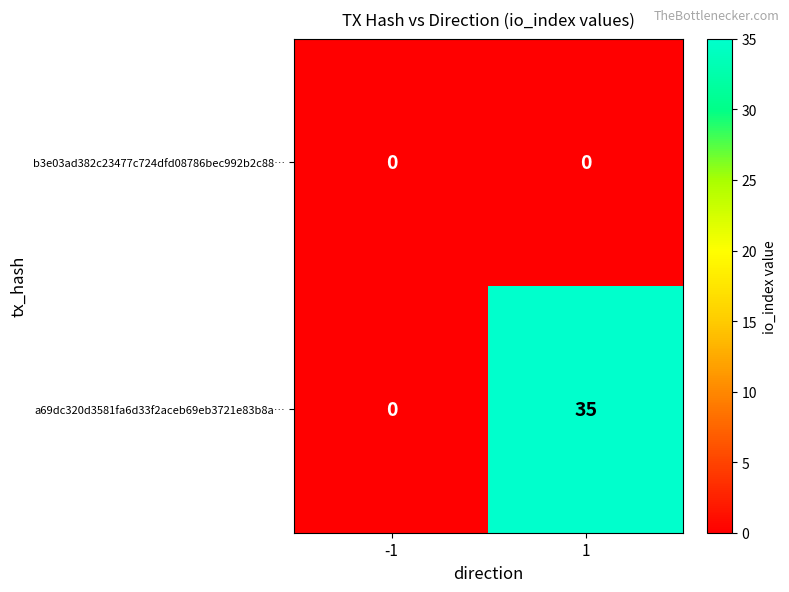

Which series has the widest spread of values?

a69dc320d3581fa6d33f2aceb69eb3721e83b8a…